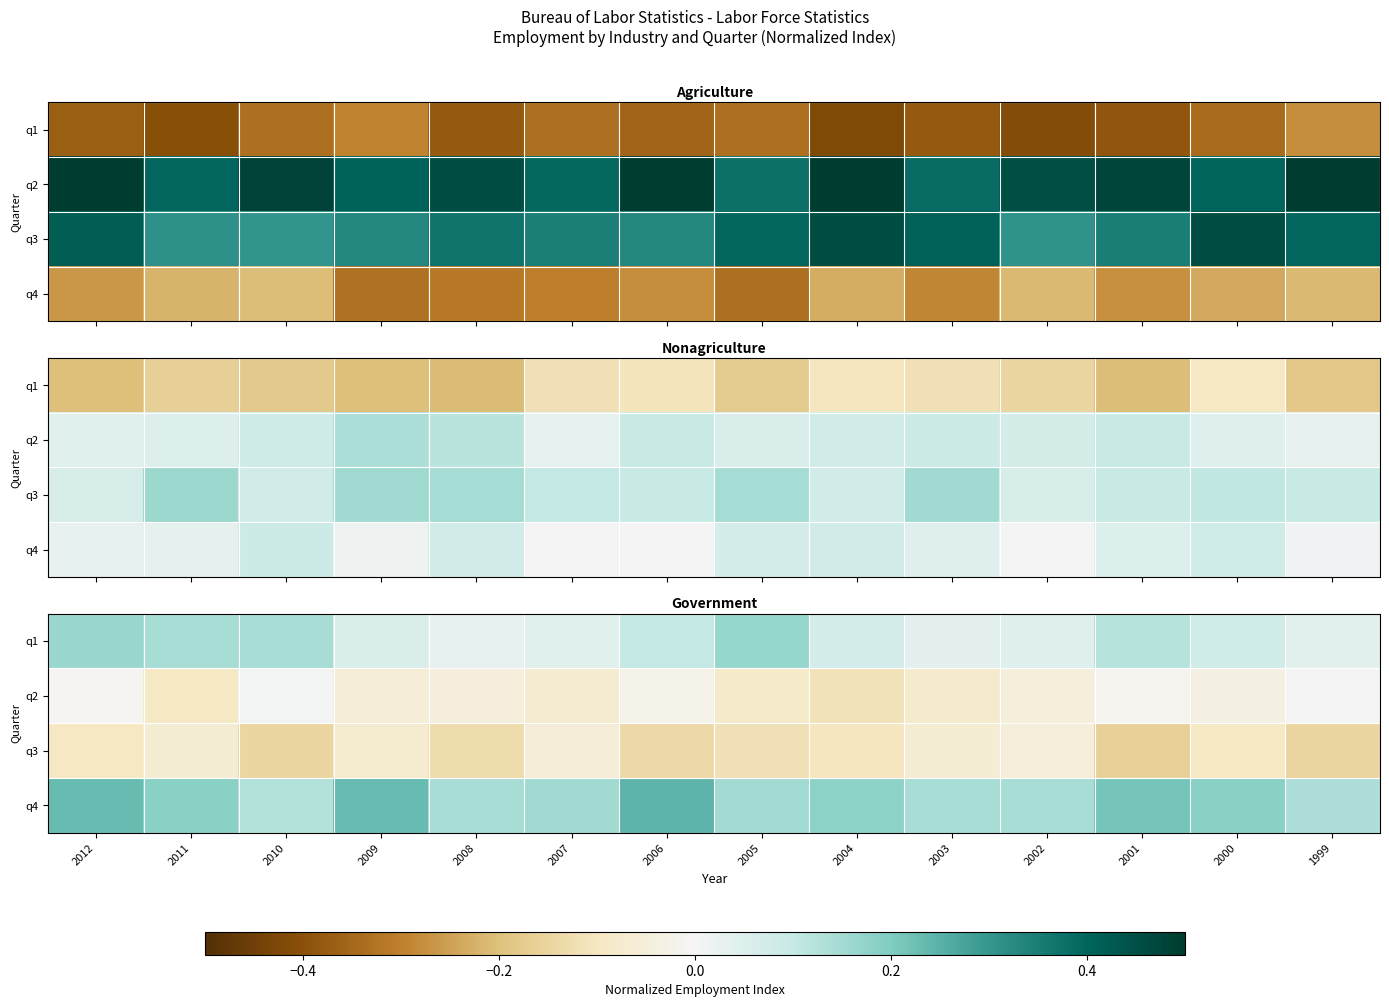

List the series in order of their overall mean, lowest first.

q3, q2, q1, q4